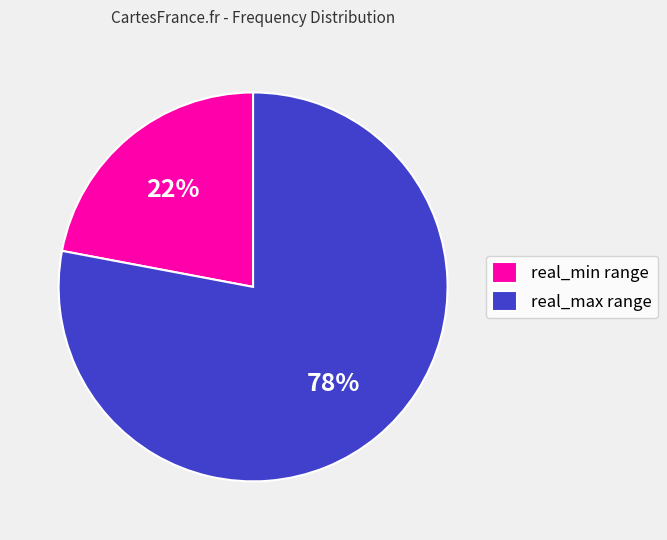

Count the number of slices in the pie.

2